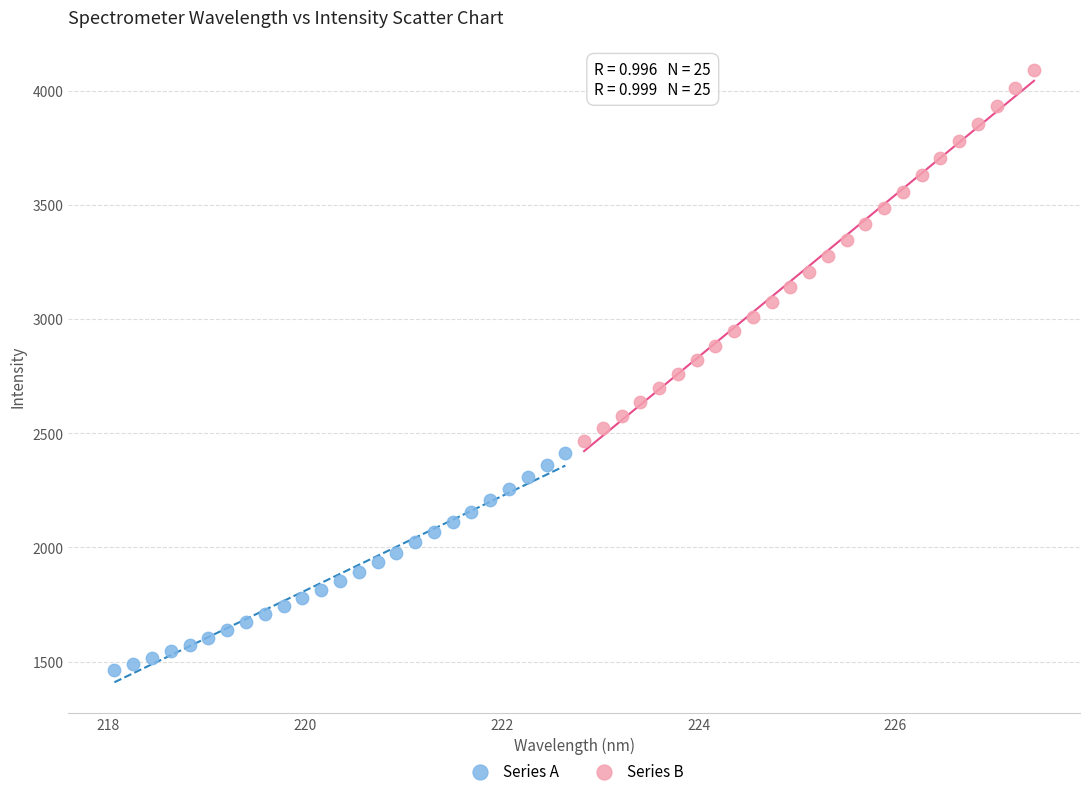

Which series reaches the minimum Y coordinate?

Series A